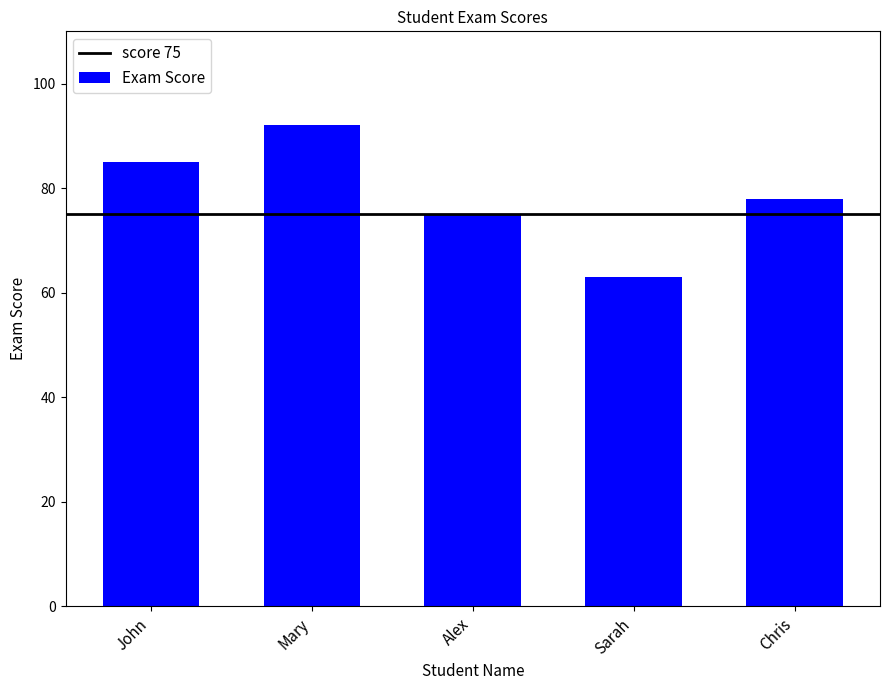

How many categories are shown in the chart?

5